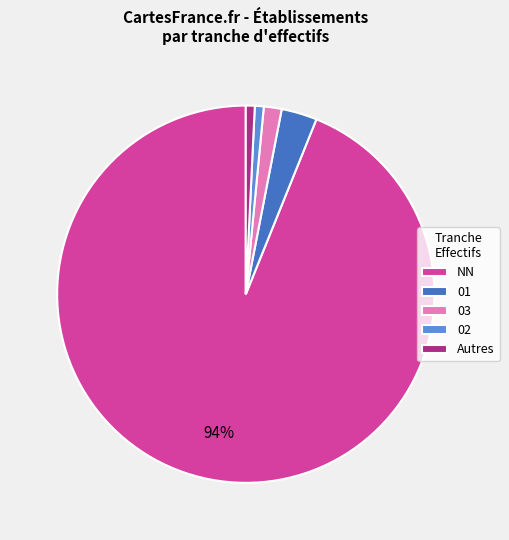

Which has a higher value, NN or 02?

NN